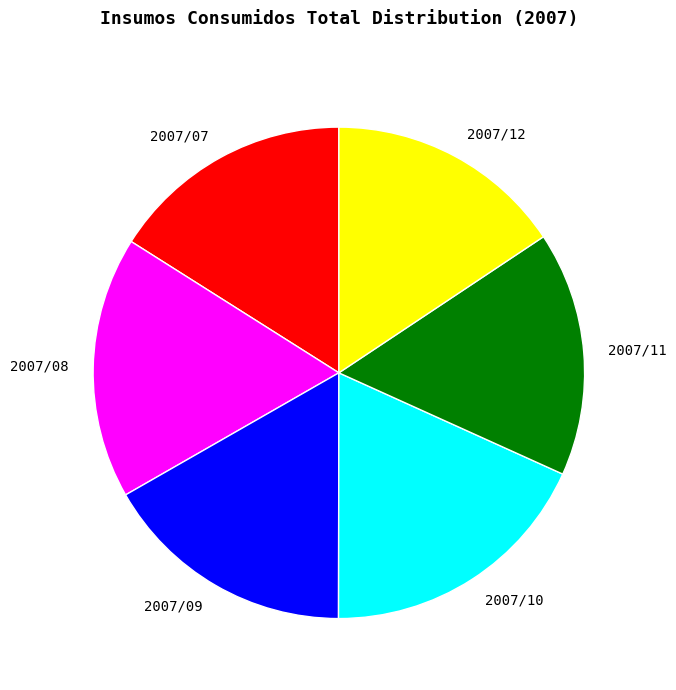

Does 2007/11 represent more than half of the total?

No